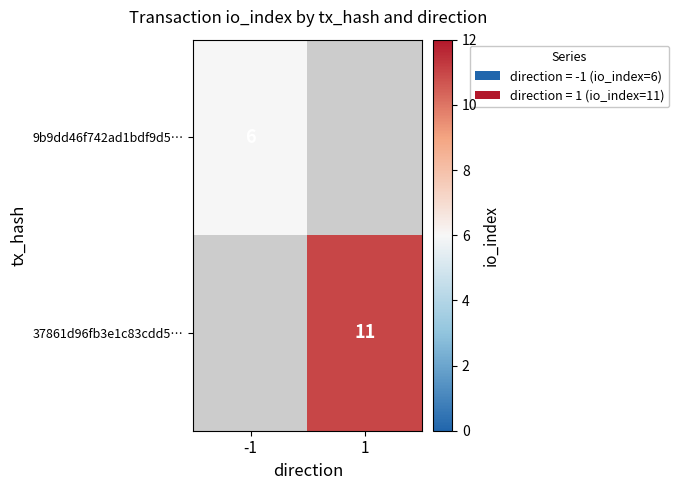

Is it true that 9b9dd46f742ad1bdf9d5… equals 6 at -1?

True